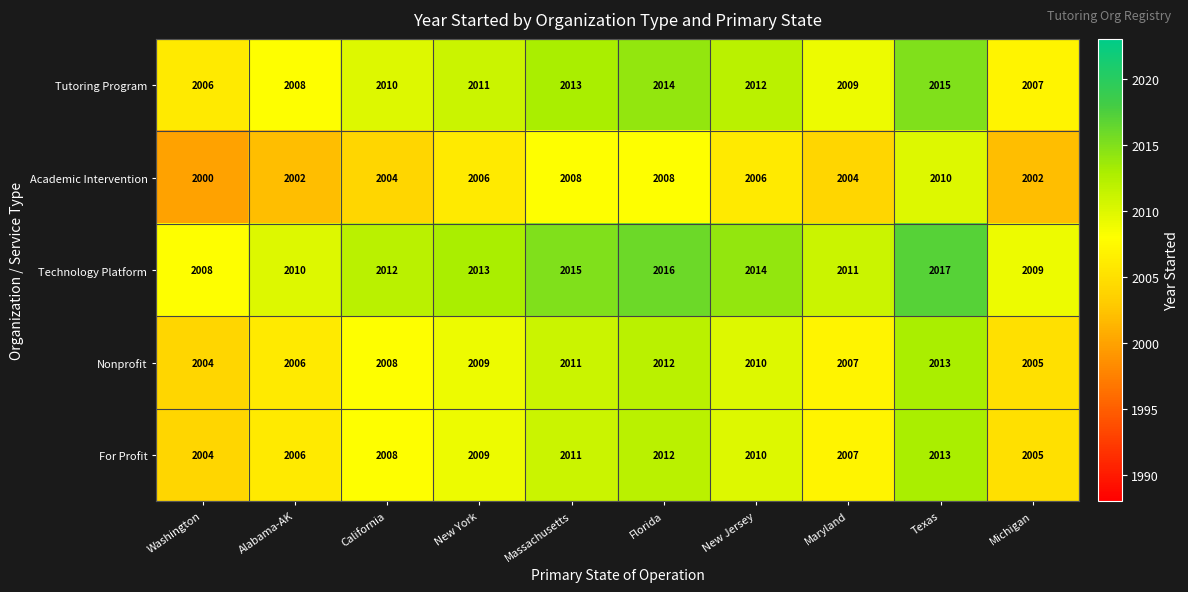

What value does the Nonprofit series have at New York?

2009